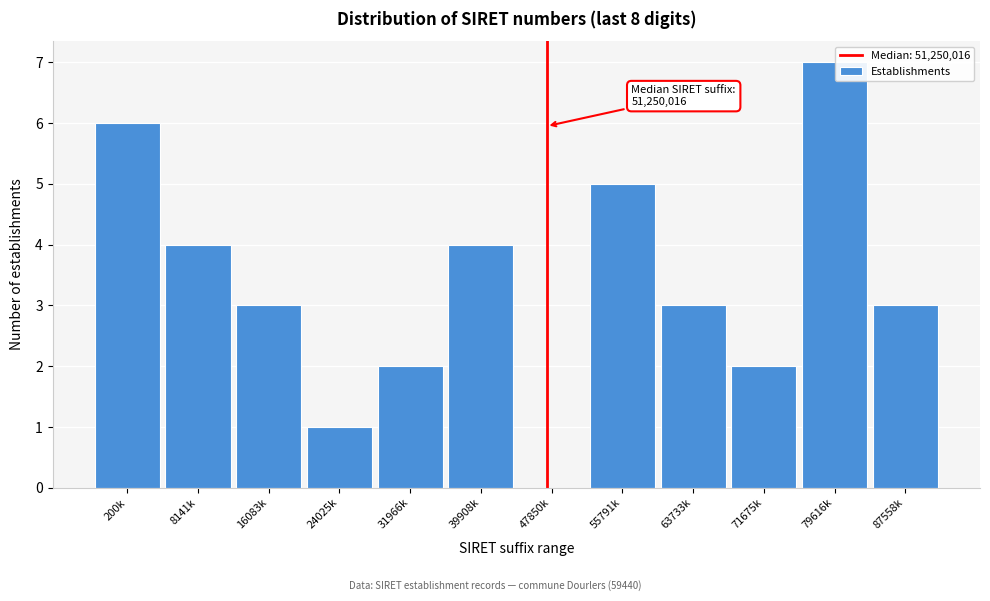

Reading left to right, what are all the values shown in this chart?

200k=6	8141k=4	16083k=3	24025k=1	31966k=2	39908k=4	47850k=0	55791k=5	63733k=3	71675k=2	79616k=7	87558k=3